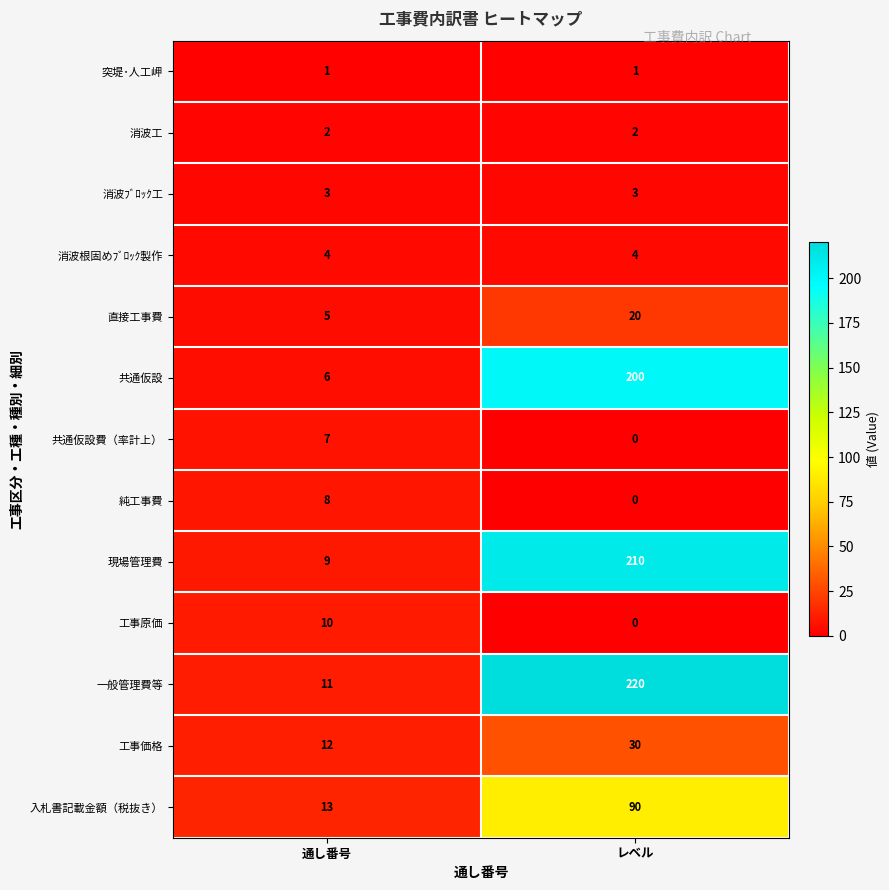

What is the maximum value shown in the chart?

220